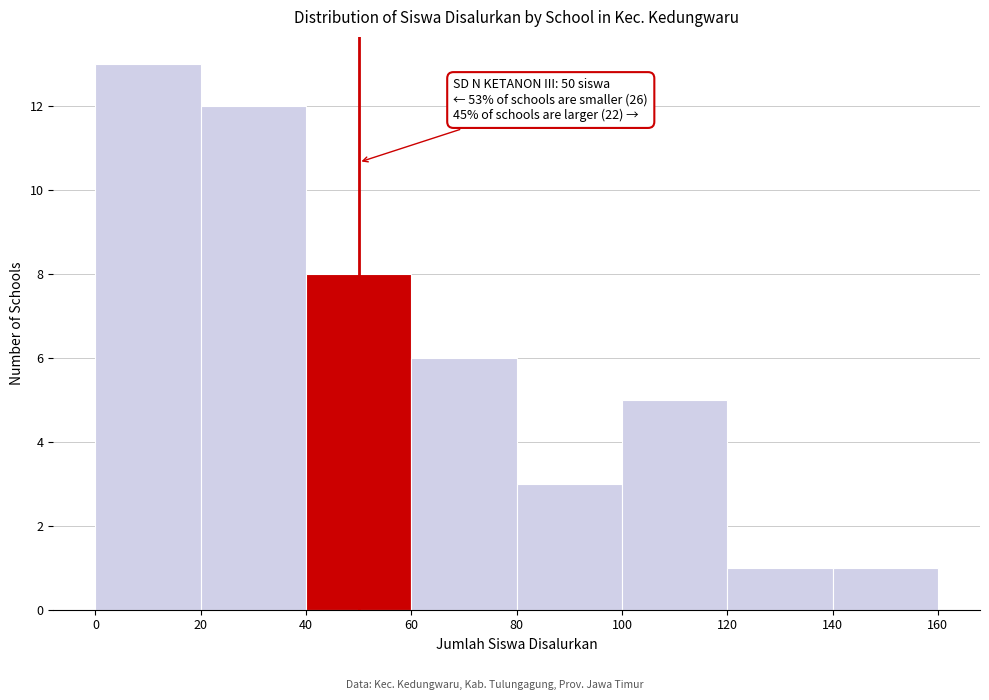

Which range on the x-axis has the tallest bar?

0 to 20